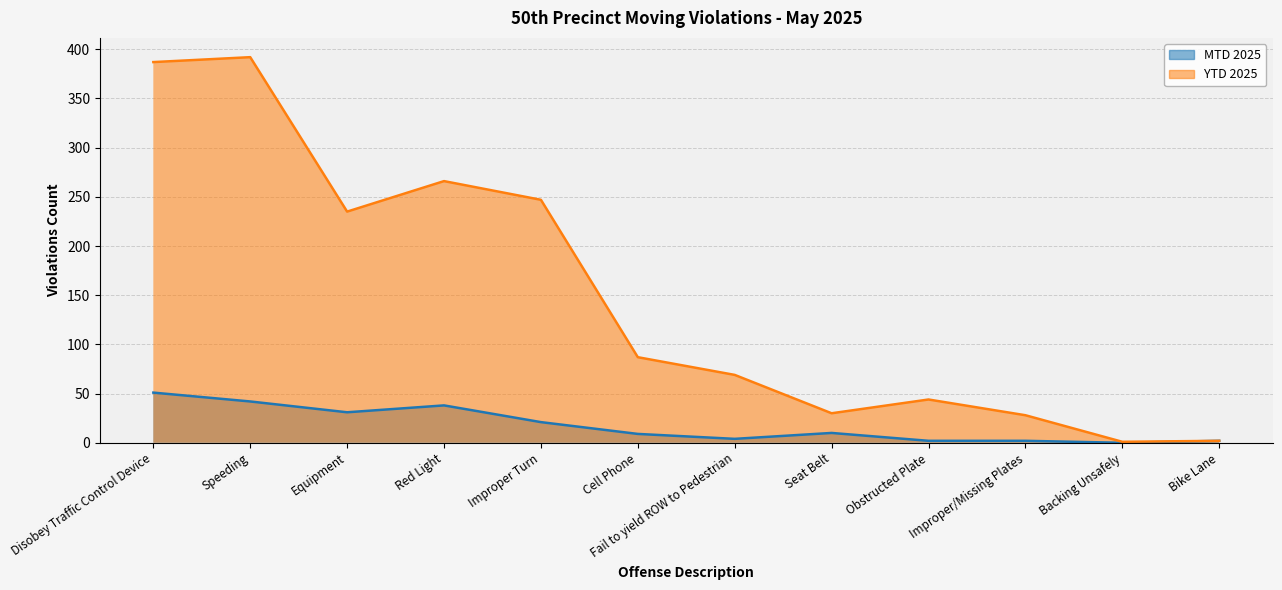

What is the sum of the YTD 2025 values at Obstructed Plate and Cell Phone?

131